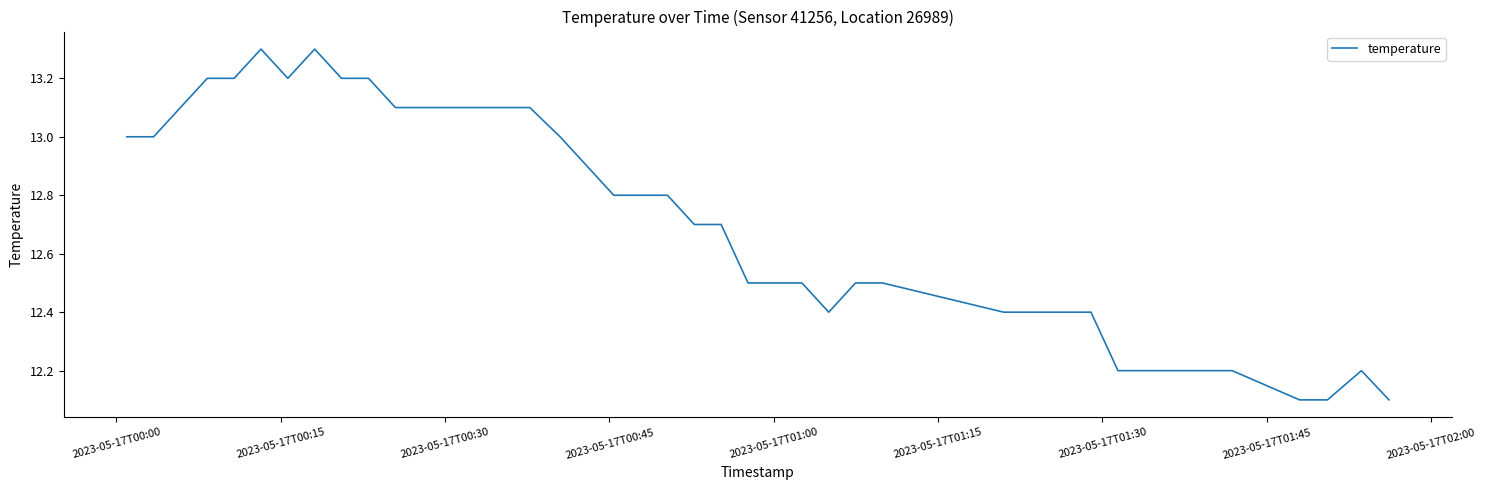

What is the greatest value displayed?

13.3